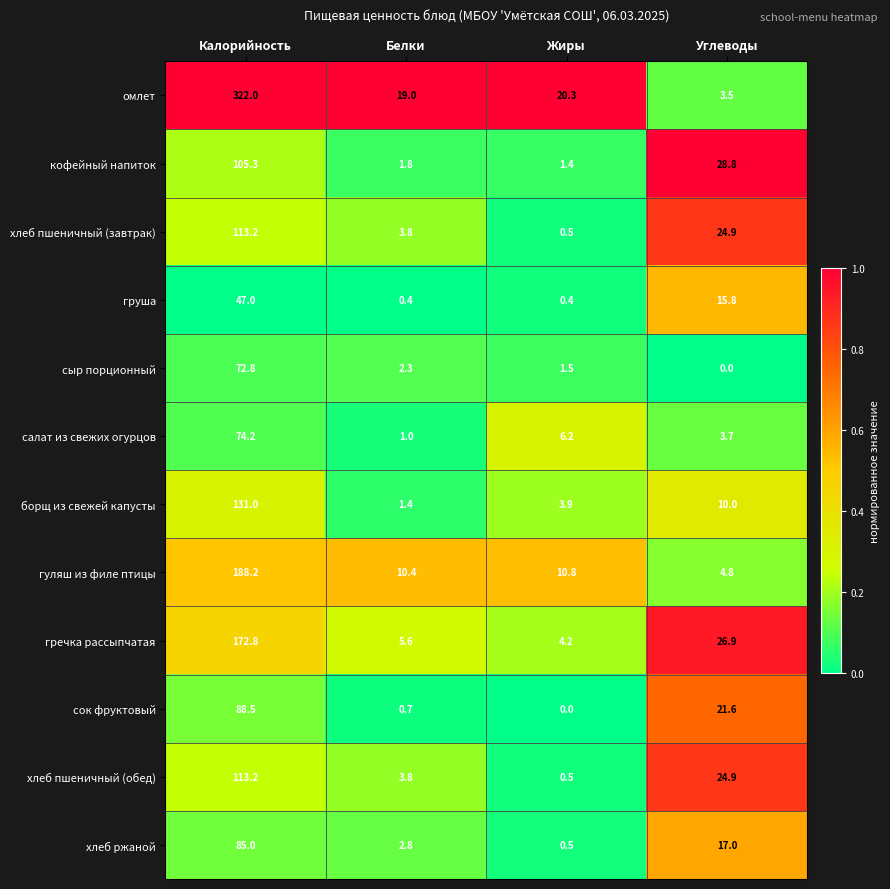

Which series changed the most between Жиры and Углеводы?

кофейный напиток